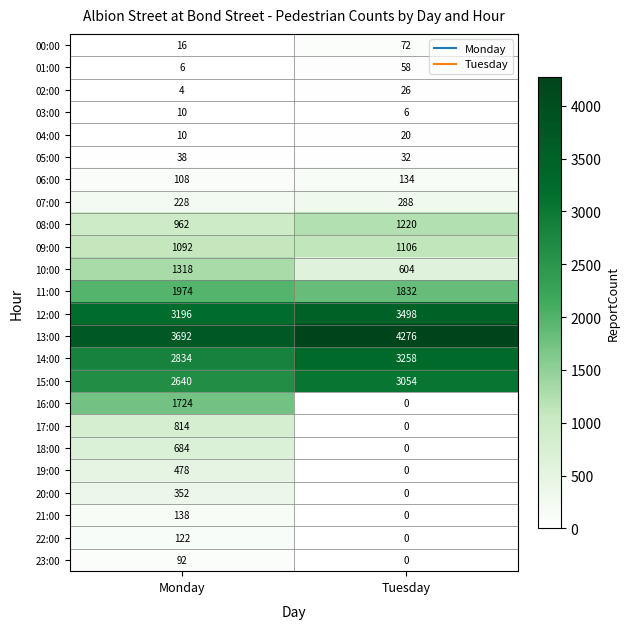

What value does the 03:00 series have at Tuesday?

6